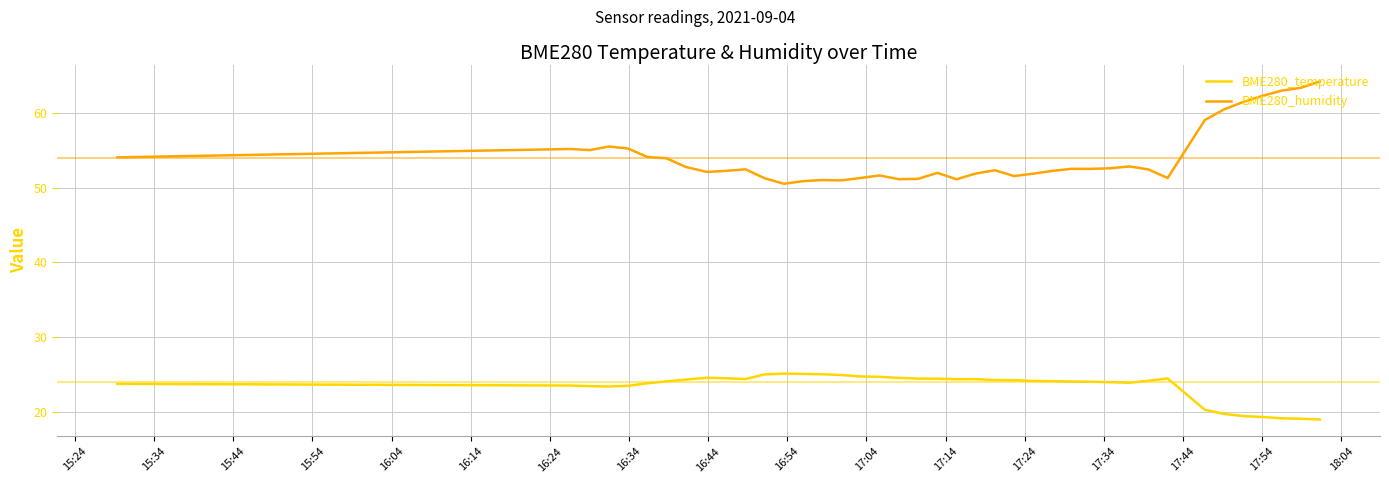

True or false: BME280_temperature and BME280_humidity cross at least once.

False